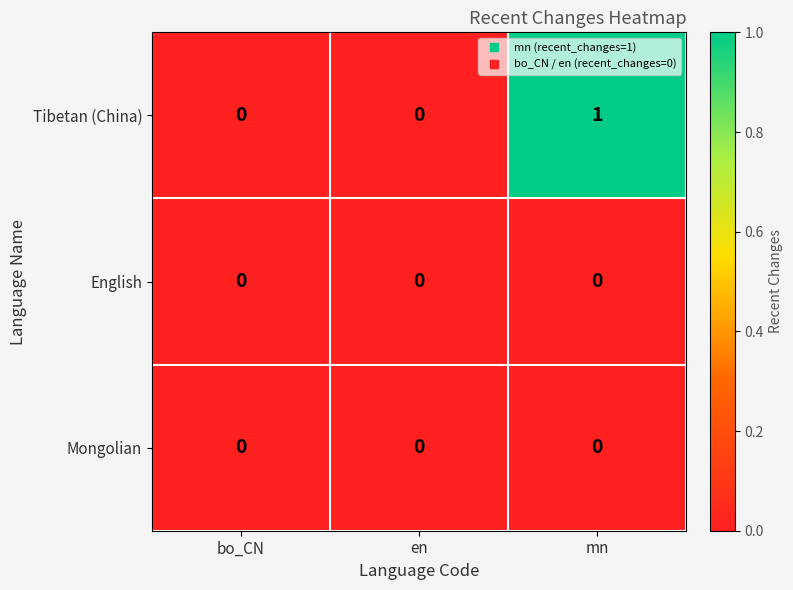

Which series has the widest spread of values?

Tibetan (China)